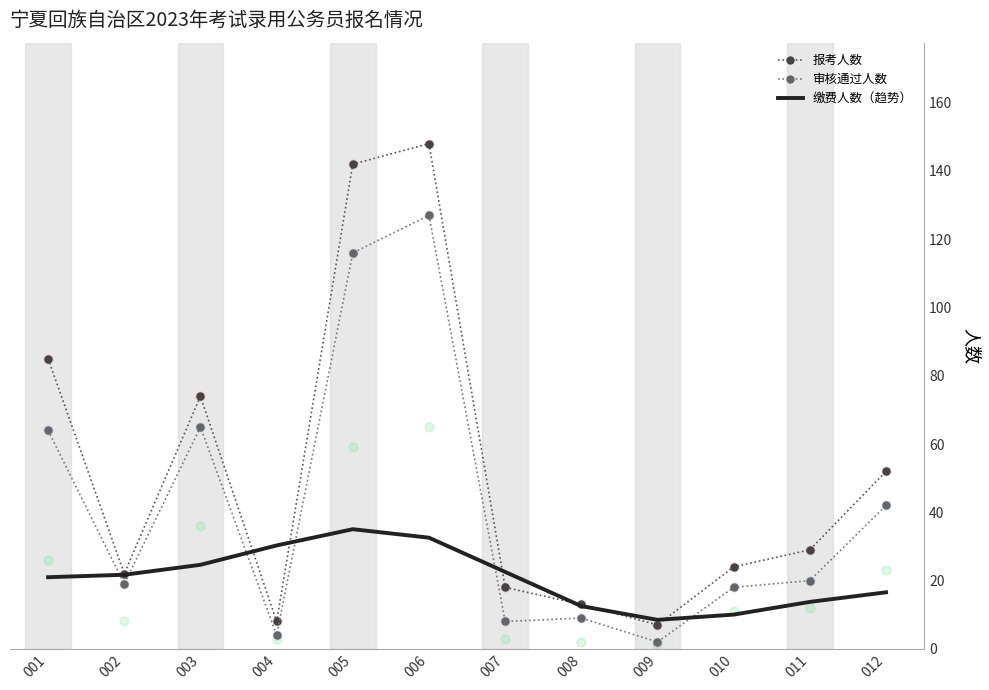

What are all the series names shown in the legend?

报考人数, 审核通过人数, 缴费人数（趋势）